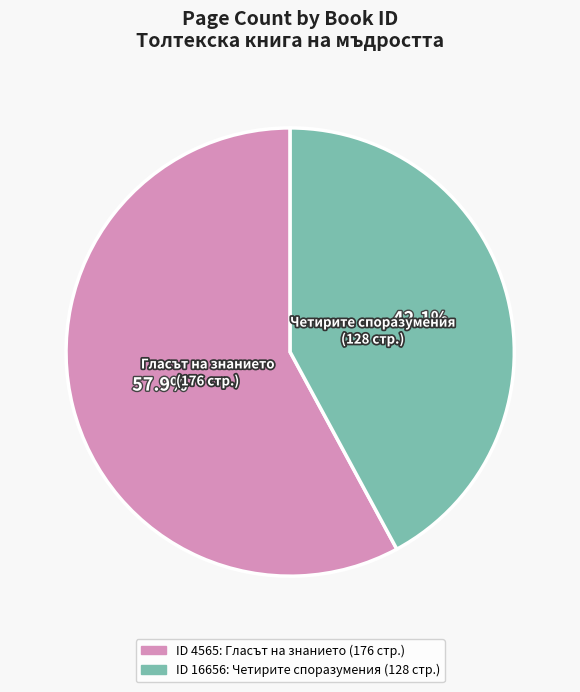

Is there any slice that represents more than half of the pie?

Yes